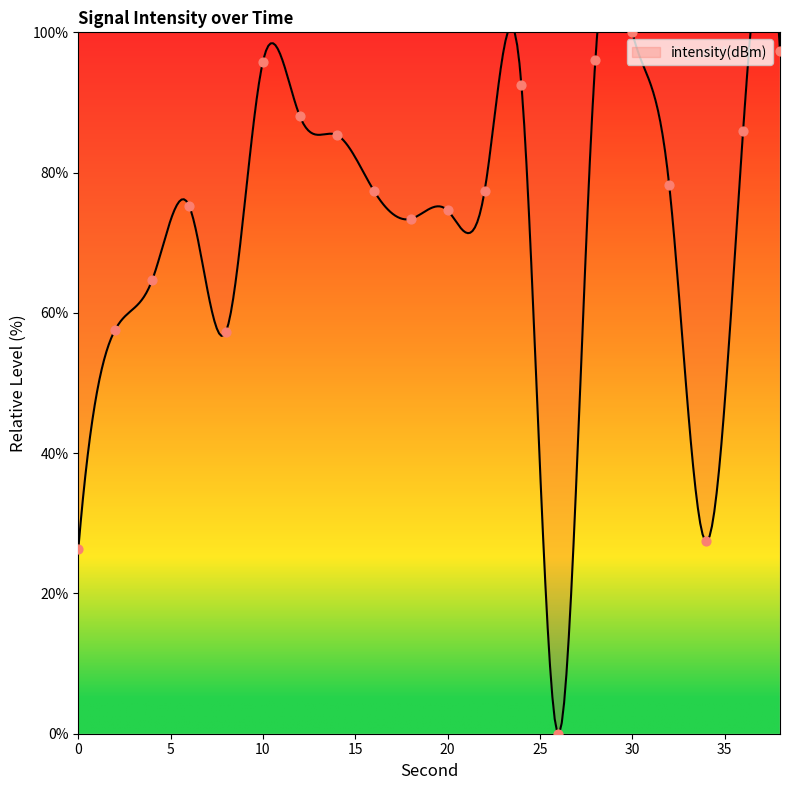

What is the change in value from 2 to 4?

+7.1